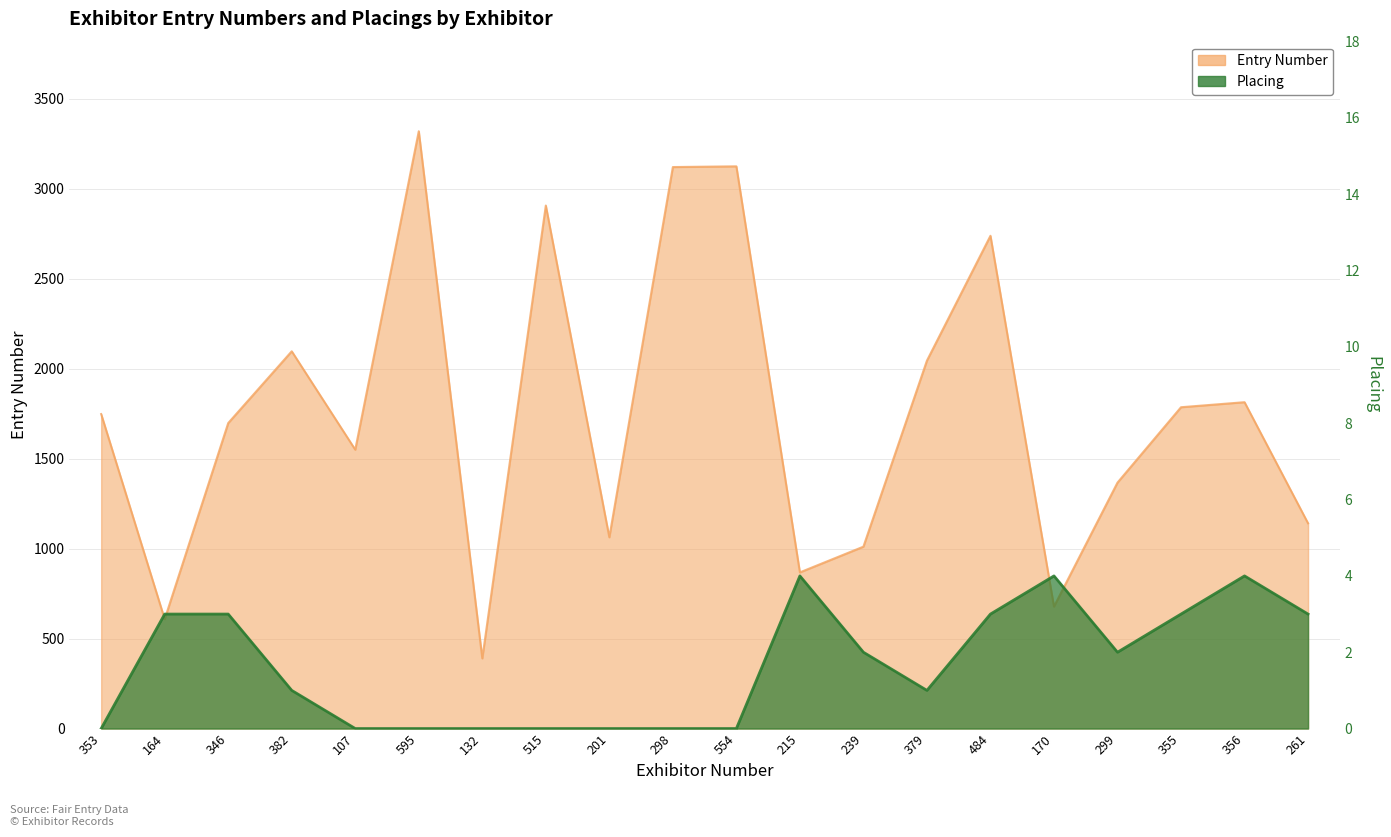

What is the value of the Placing point at the 16th from the left?

4